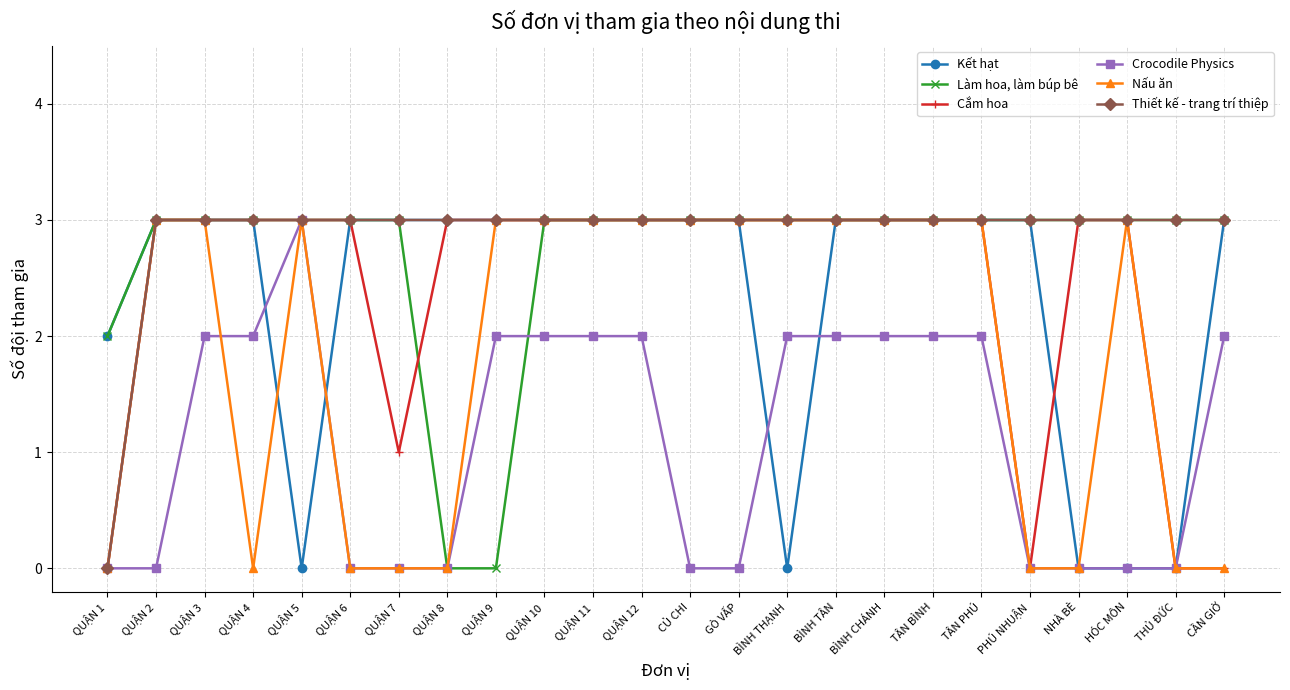

What is the difference between the maximum and minimum values in the Thiết kế - trang trí thiệp series?

3